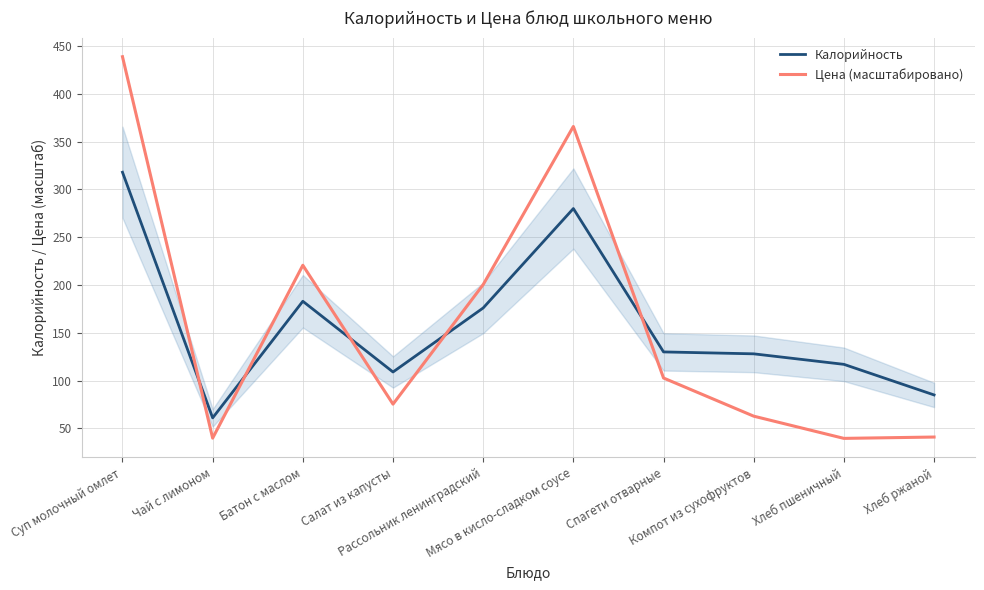

How many data points does each series have?

10